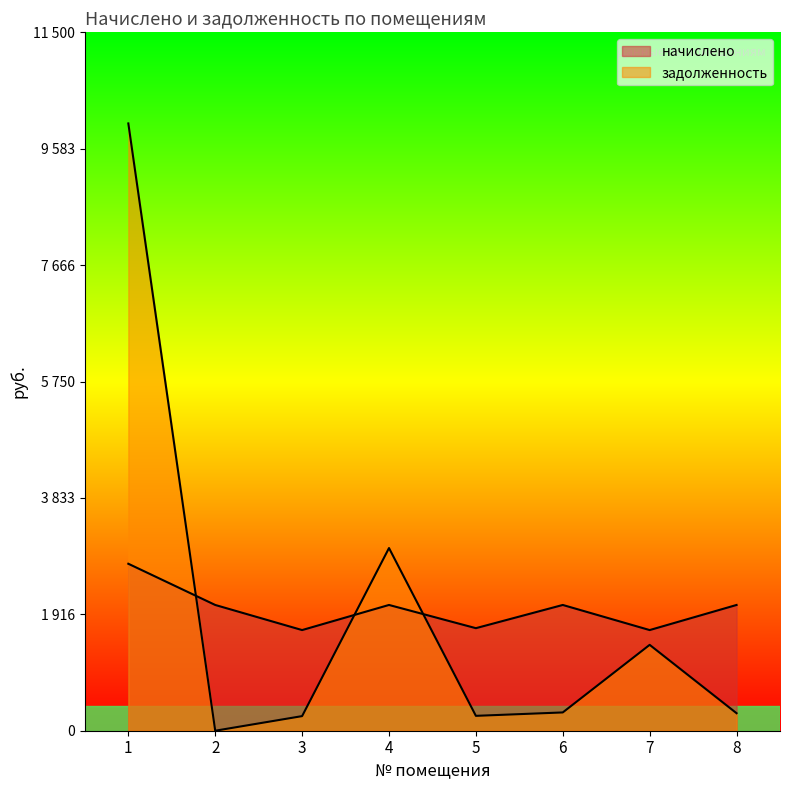

Where is задолженность nearest to the value 5000?

4